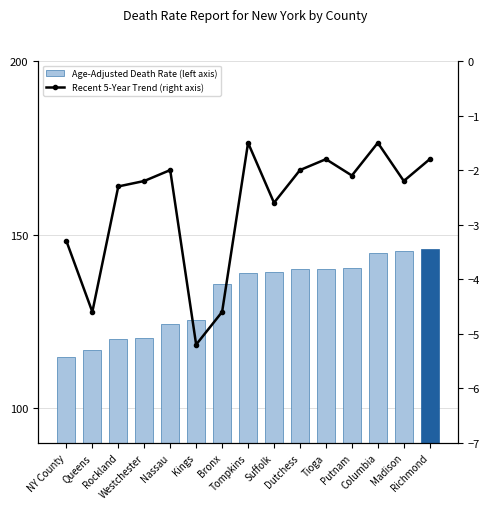

At Tompkins, list the series in order from smallest to largest.

Recent 5-Year Trend (right axis), Age-Adjusted Death Rate (left axis)